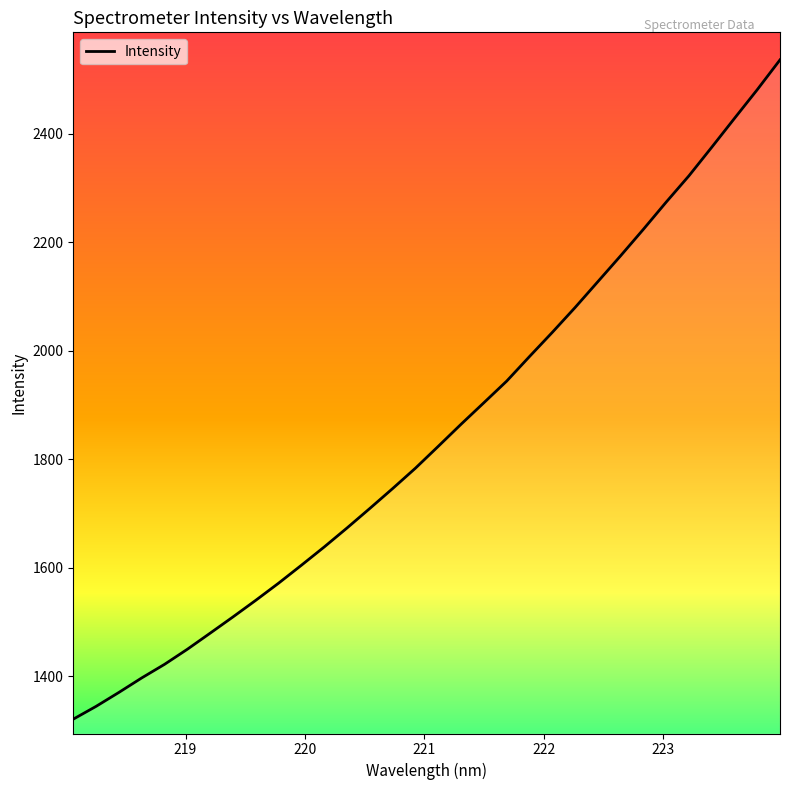

True or false: there are more than 1 points higher than both neighbors.

False